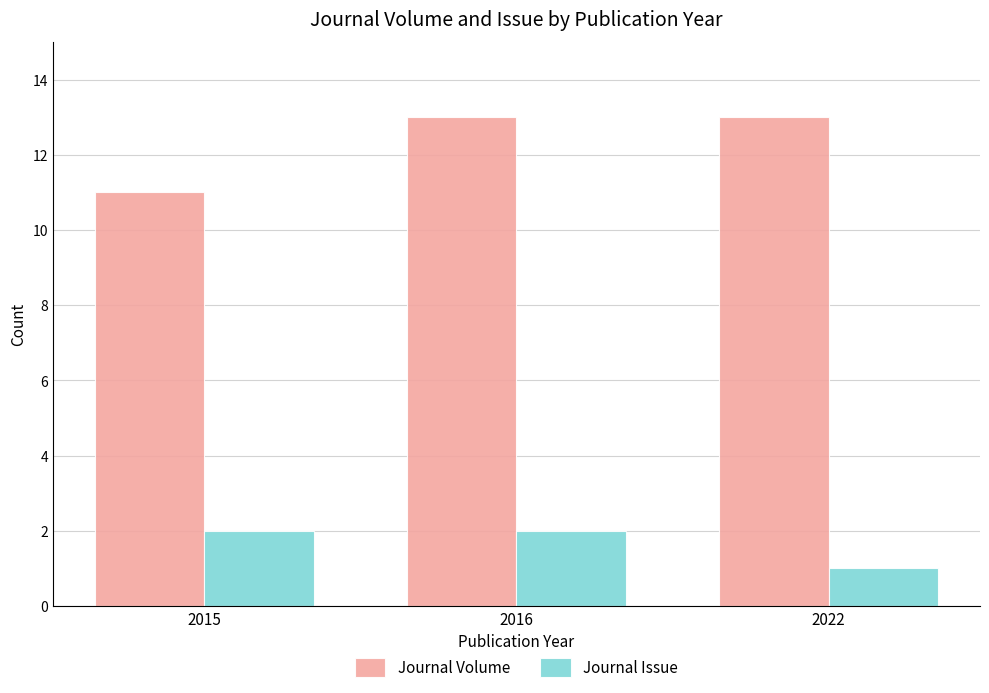

Rank the series by their maximum value, from lowest to highest.

Journal Issue, Journal Volume